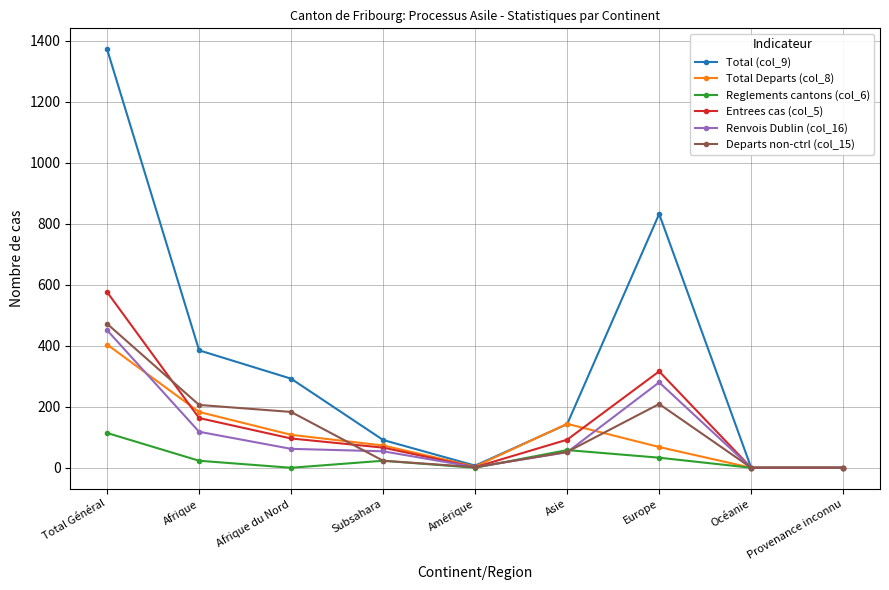

Is it true that Renvois Dublin (col_16) equals 0 at Océanie?

True